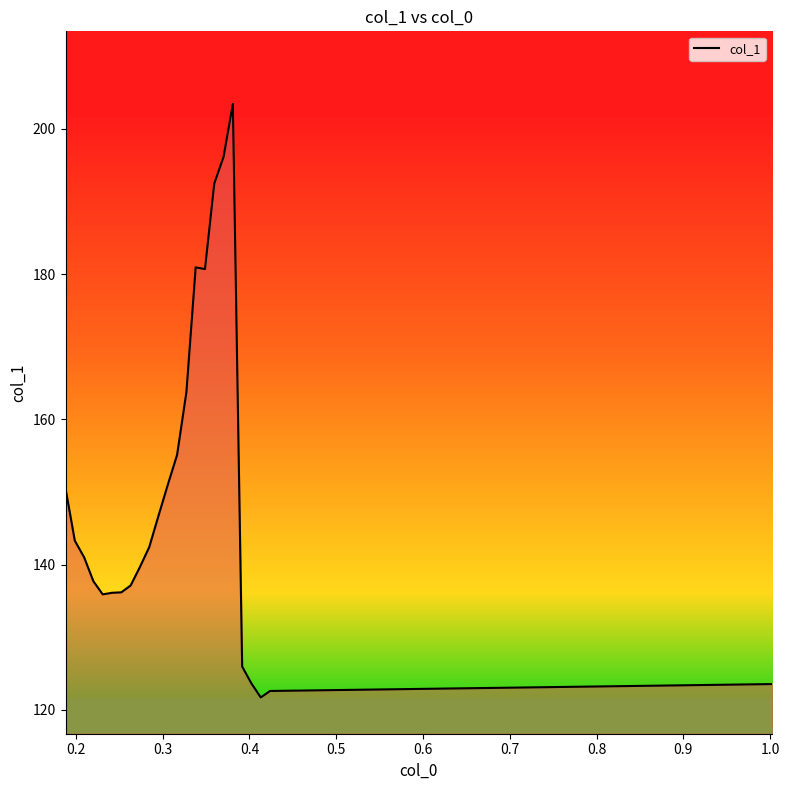

What is the smallest value displayed?

121.7